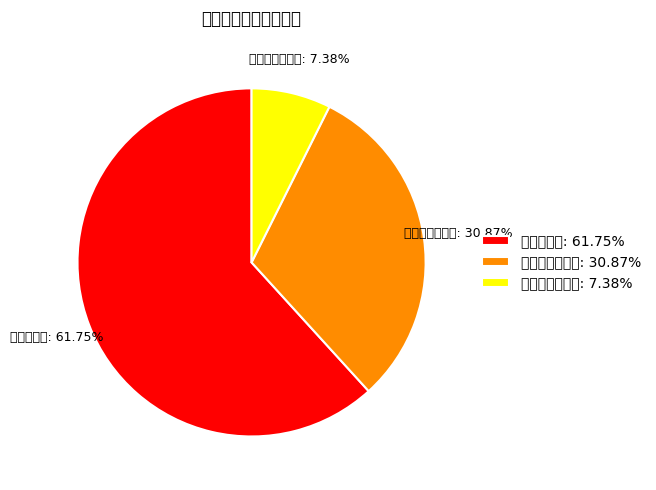

To the nearest percent, what is the combined percentage of 扬尘污染防治费 and 安全生产费?

69%